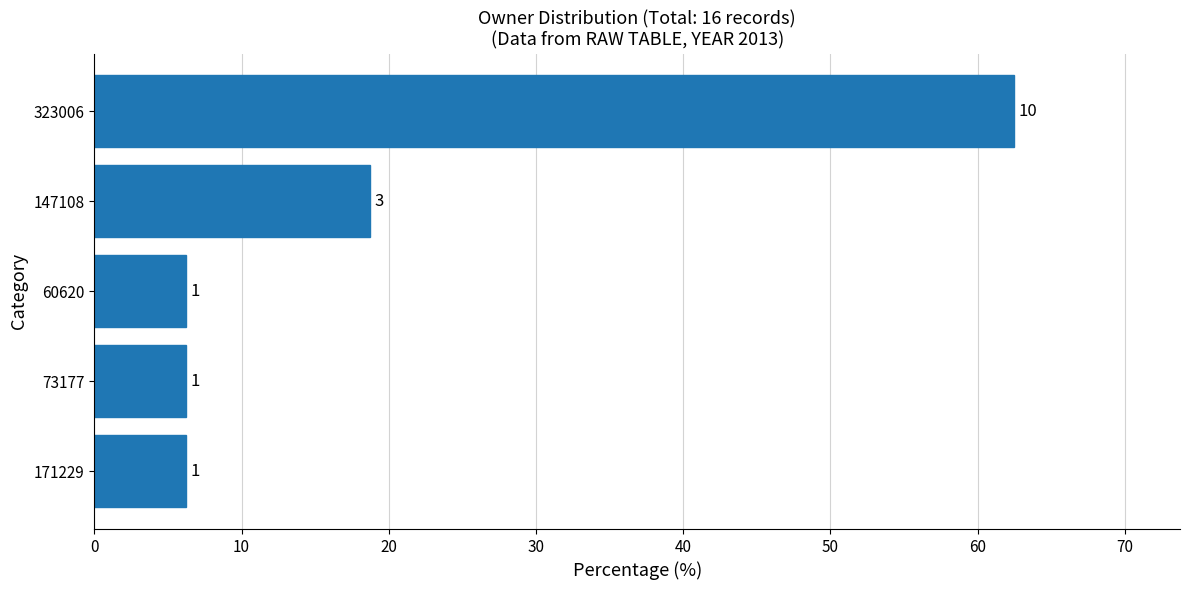

Does the chart contain any negative values?

No